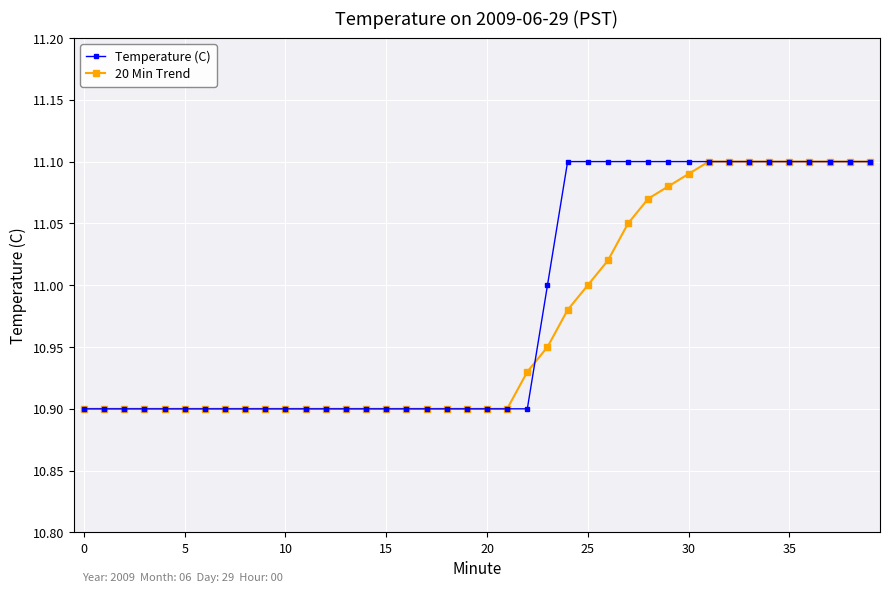

At which category is the sum across all series the highest?

31